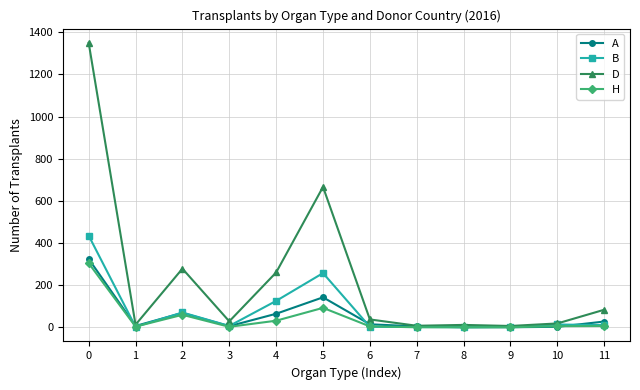

Rank the series at 4 from lowest to highest value.

H, A, B, D